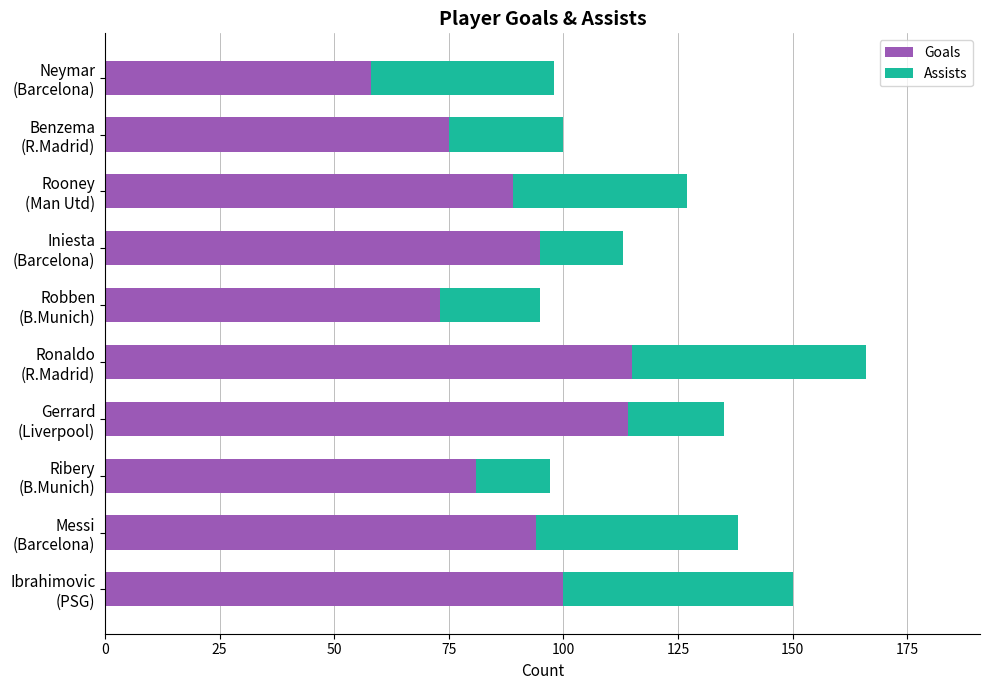

What is the minimum value for Goals?

58